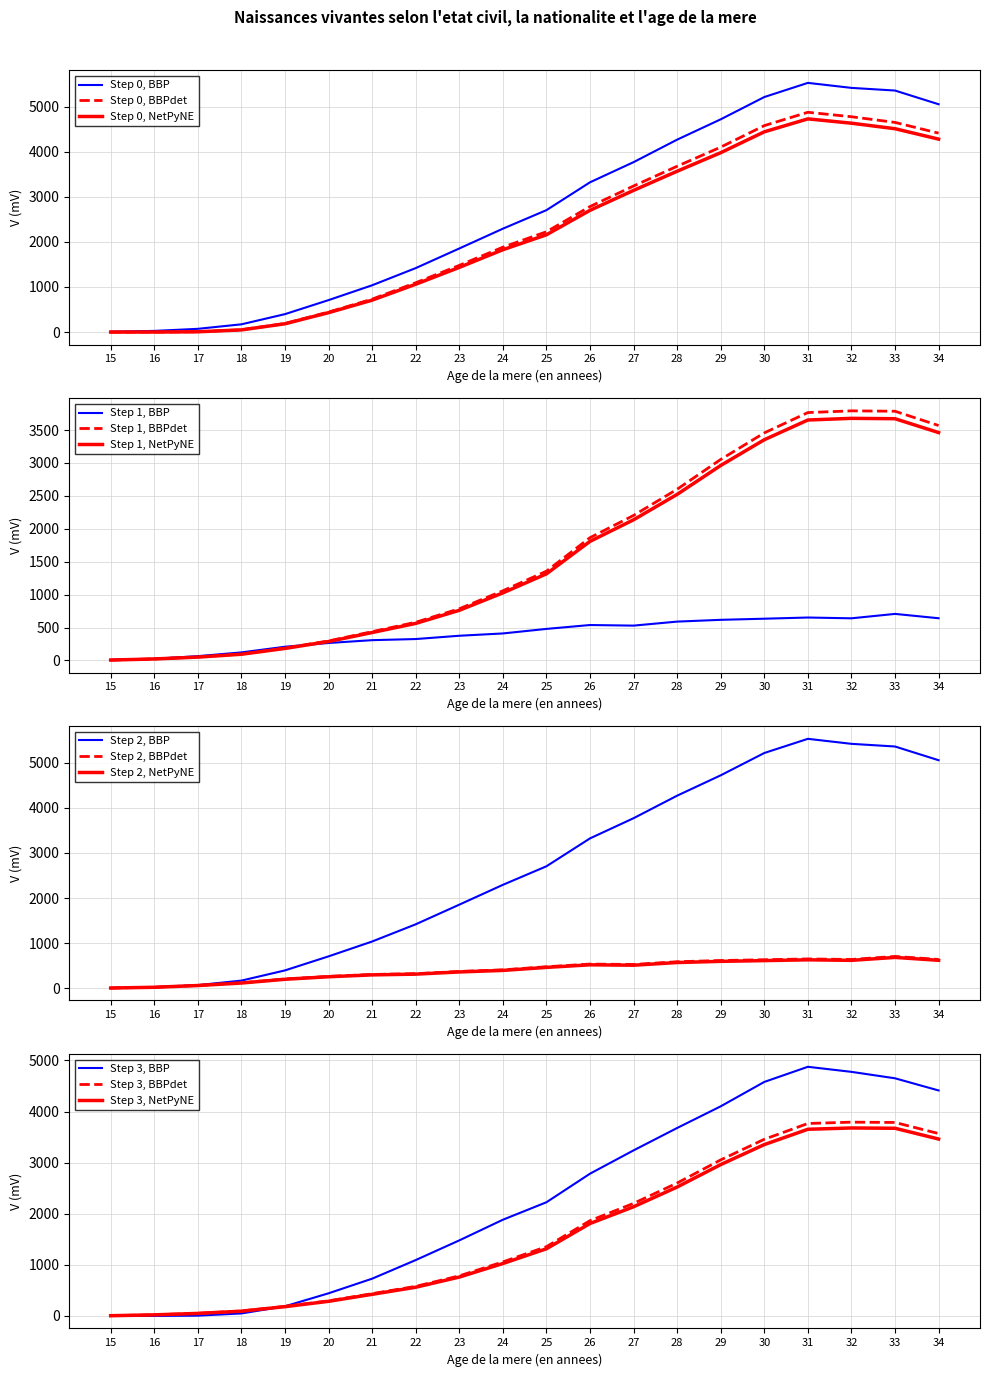

True or false: Total naissances and Mere pas mariee intersect in this chart.

False